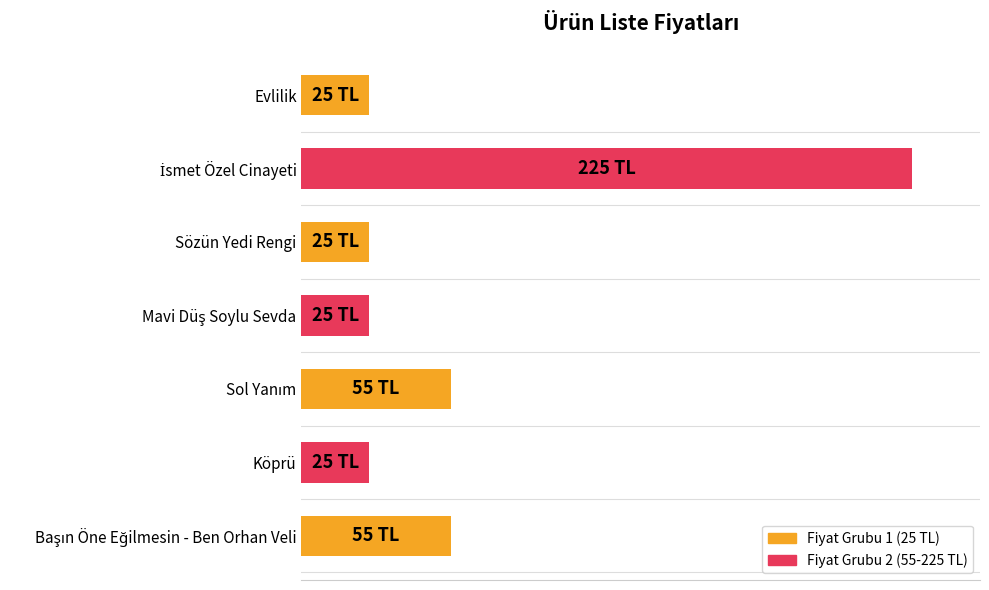

Are the bars horizontal?

Yes